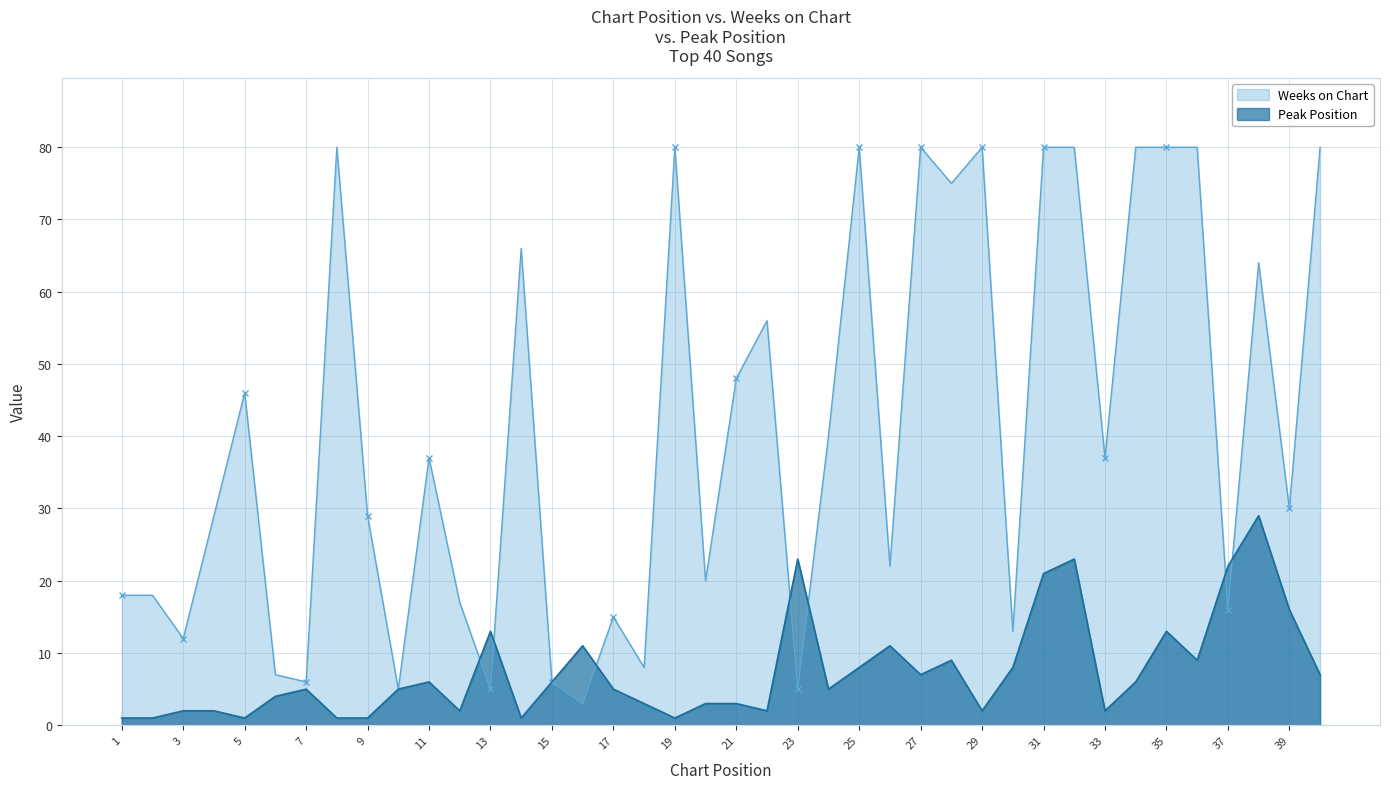

What are all the series names shown in the legend?

Weeks on Chart, Peak Position